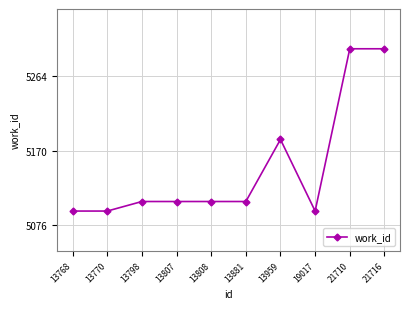

What is the average value?

5149